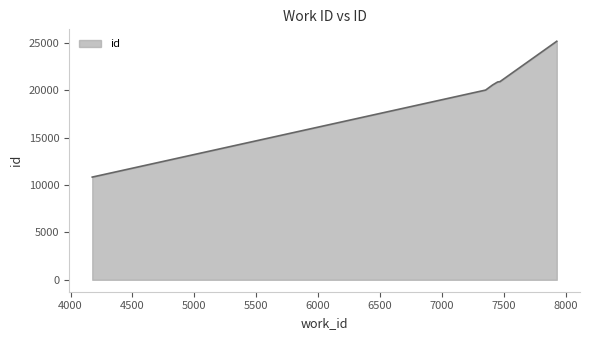

How many distinct data groups are displayed?

1